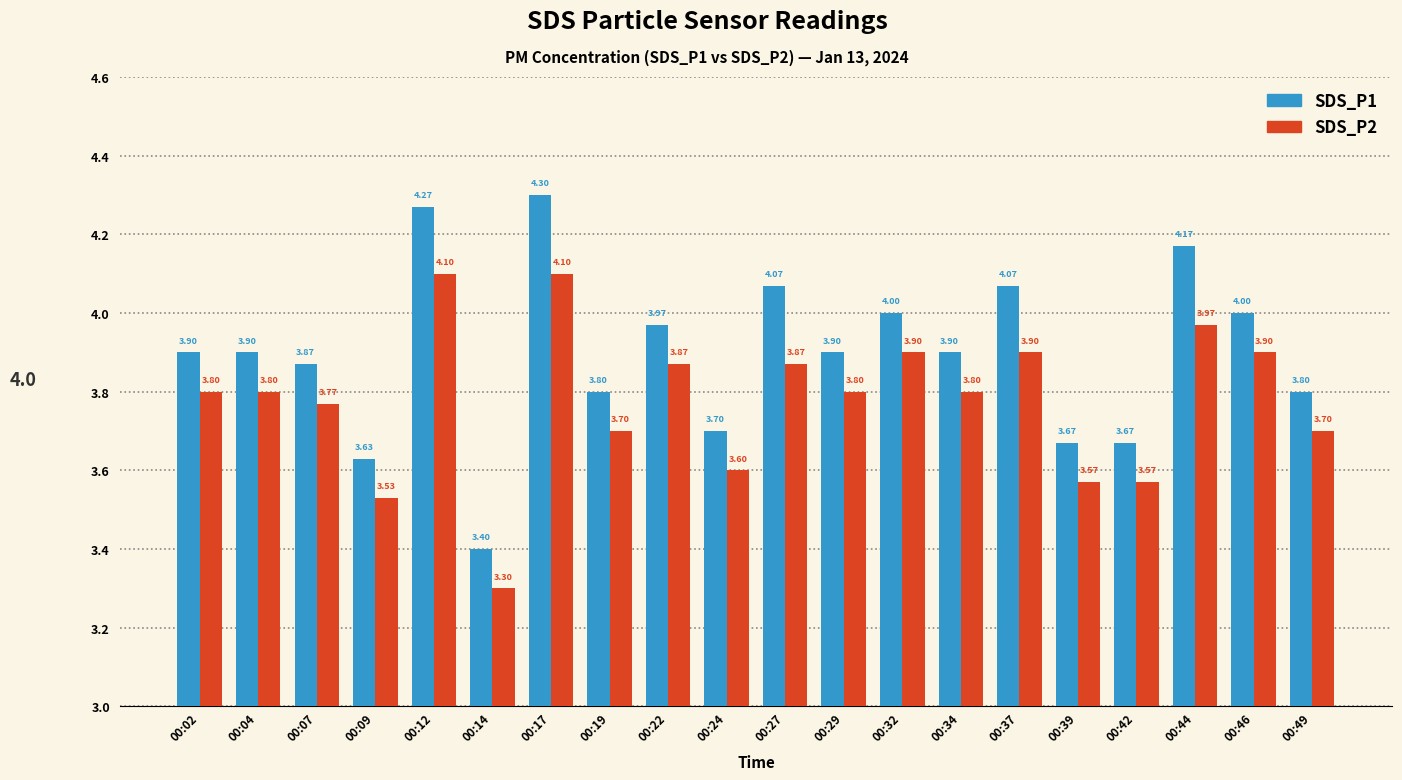

Where is SDS_P2 nearest to the value 3?

00:14